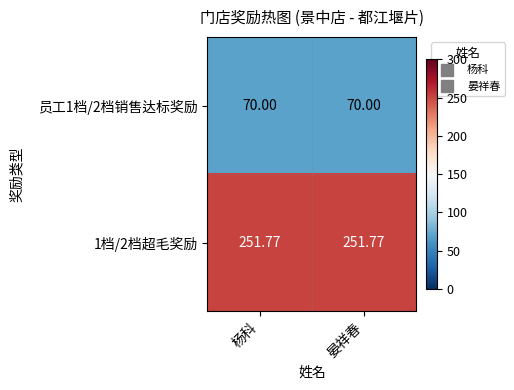

Is the value of 员工1档/2档销售达标奖励 at 晏祥春 greater than the value of 1档/2档超毛奖励 at 杨科?

No